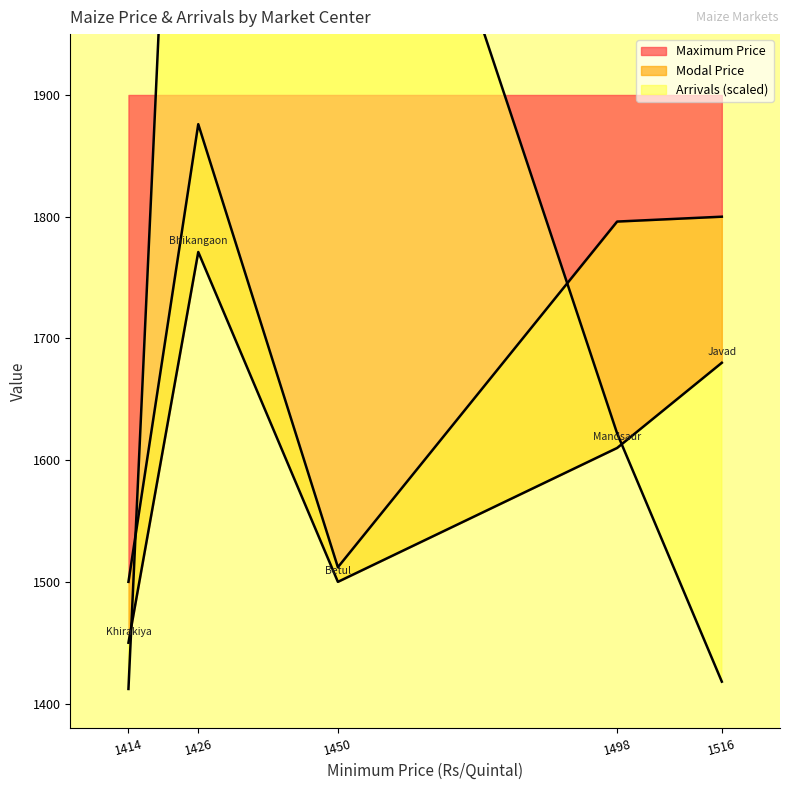

Is it true that Maximum Price equals 1800.0 at Javad?

True